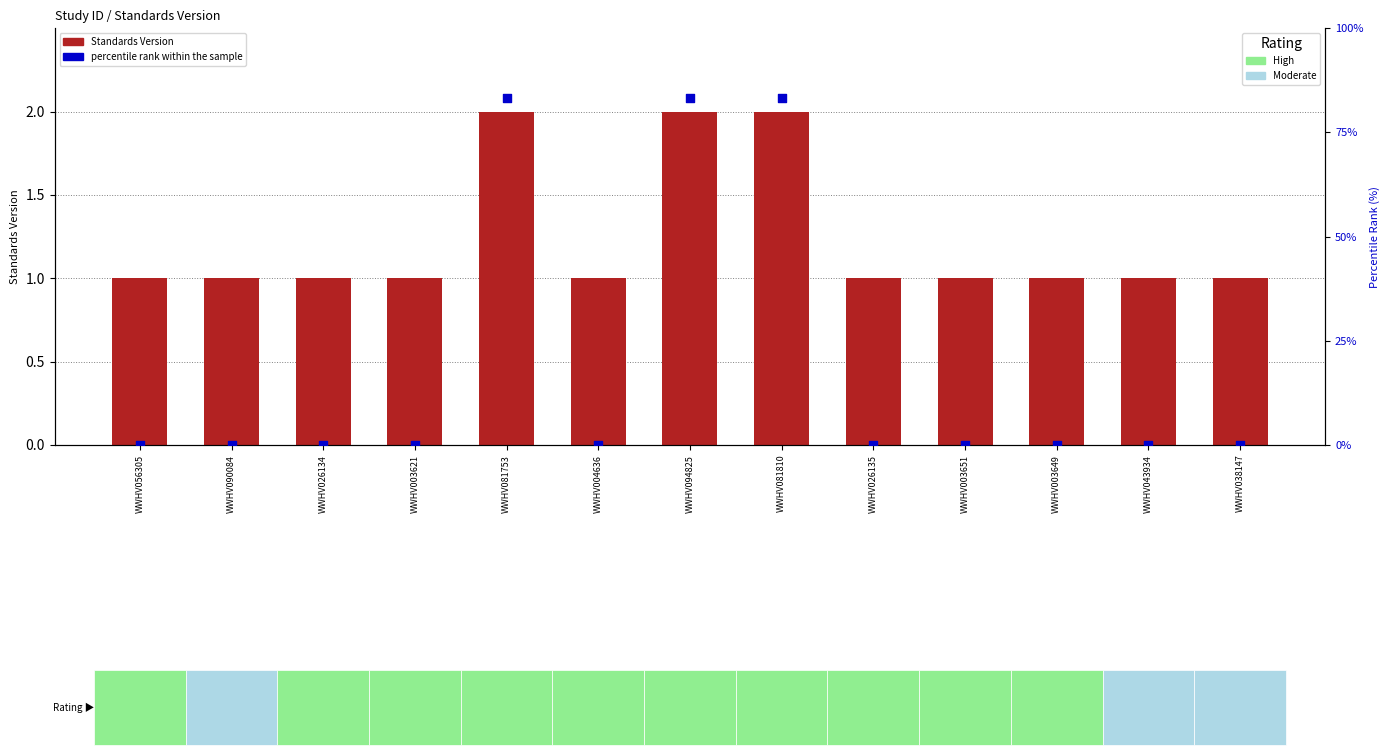

Which series has the largest total across all categories?

percentile rank within the sample